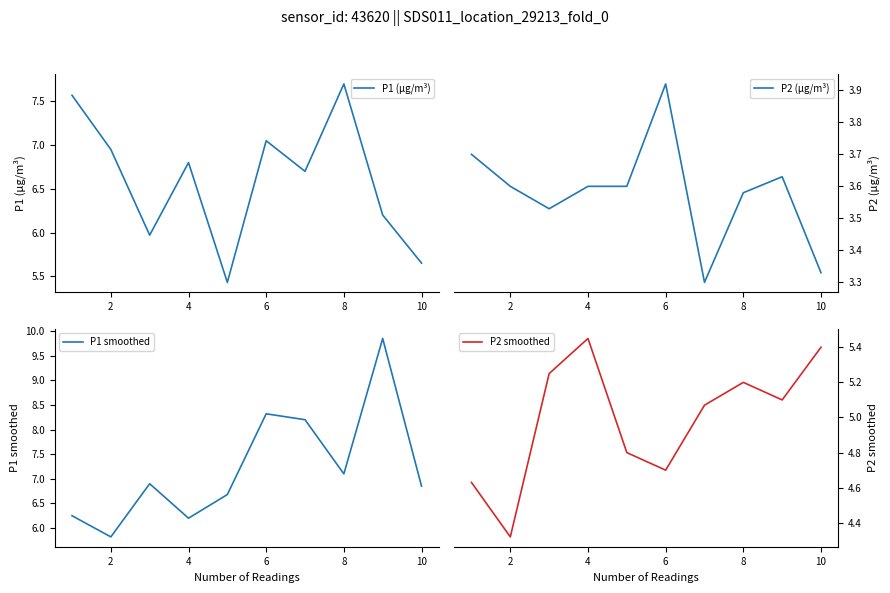

At which label does P1 smoothed reach its minimum?

2